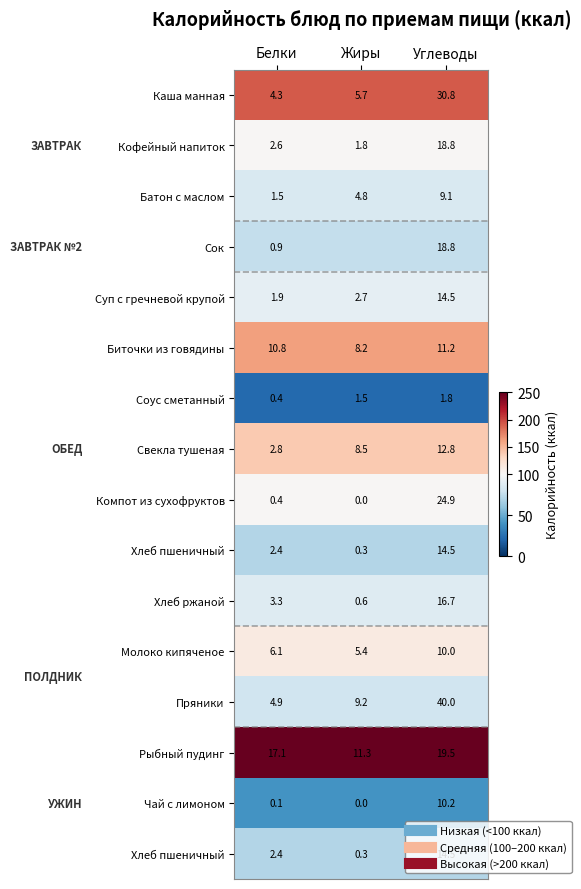

Between Углеводы and Белки, which is larger?

Углеводы